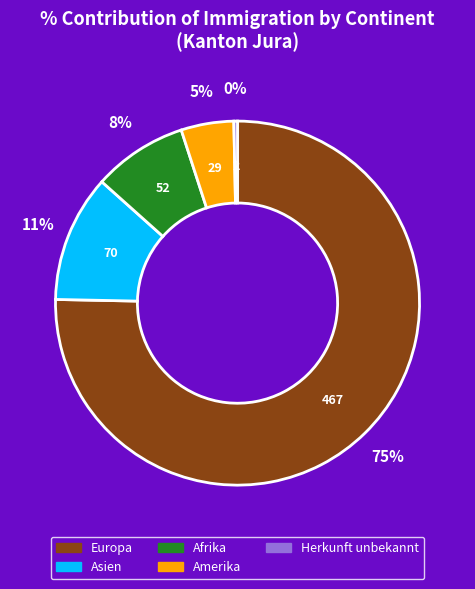

What is the ratio of the value at Afrika to the value at Asien?

0.7